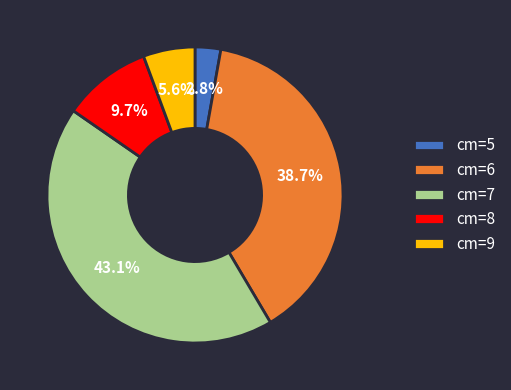

To the nearest percent, what is the difference between the largest and smallest slice percentages?

40%